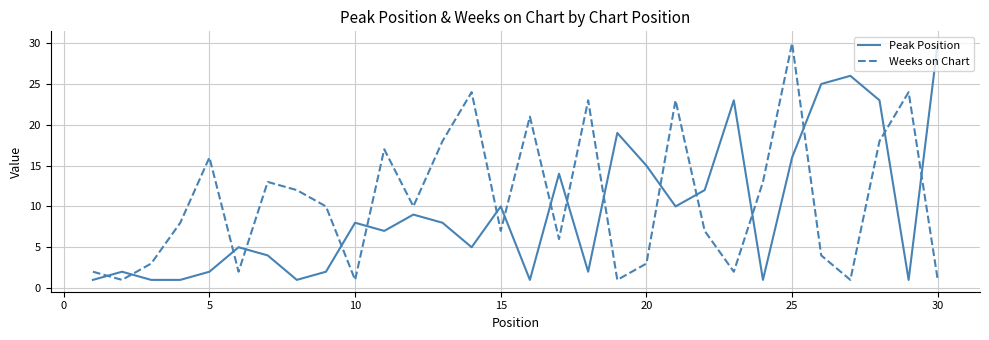

Which series ends up on top after the final intersection of Weeks on Chart and Peak Position?

Peak Position